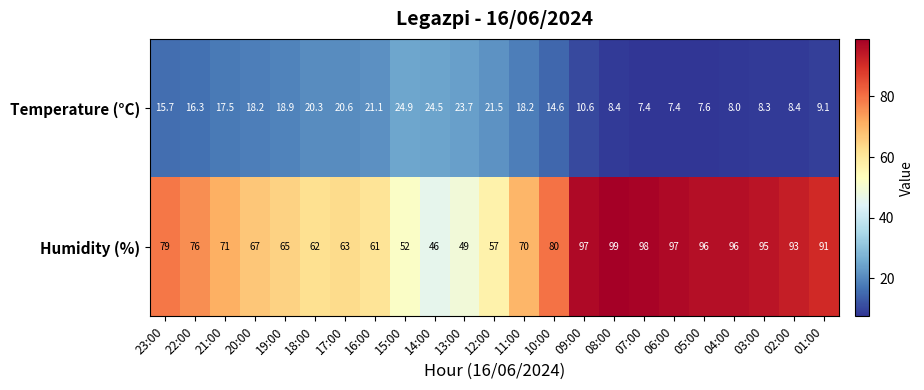

The value of Temperature (°C) at 03:00 is 13.5. True or false?

False